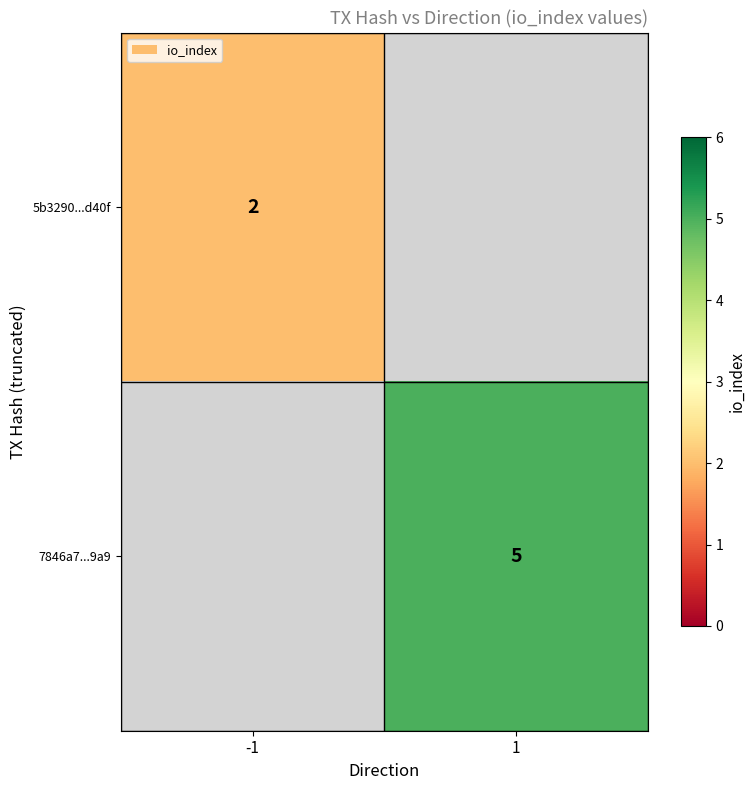

The value of 5b3290...d40f at -1 is 0.6. True or false?

False